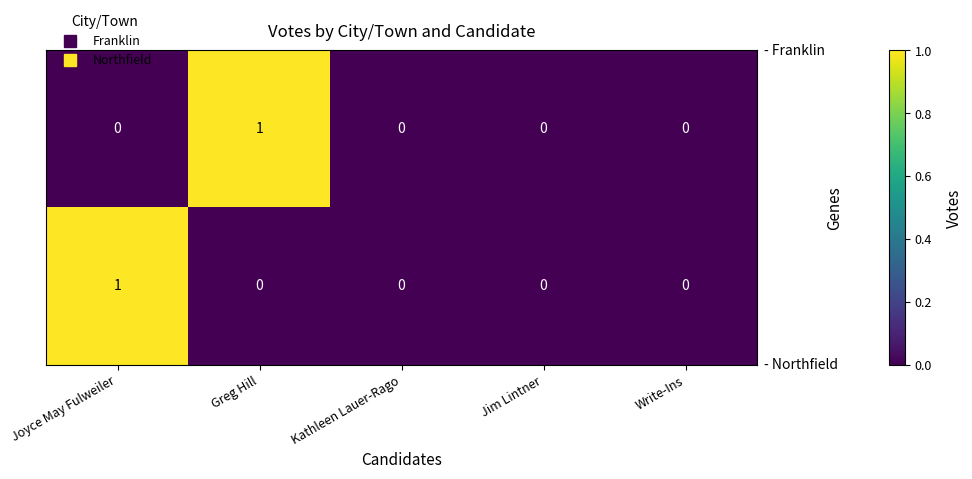

How many series are shown in this chart?

2